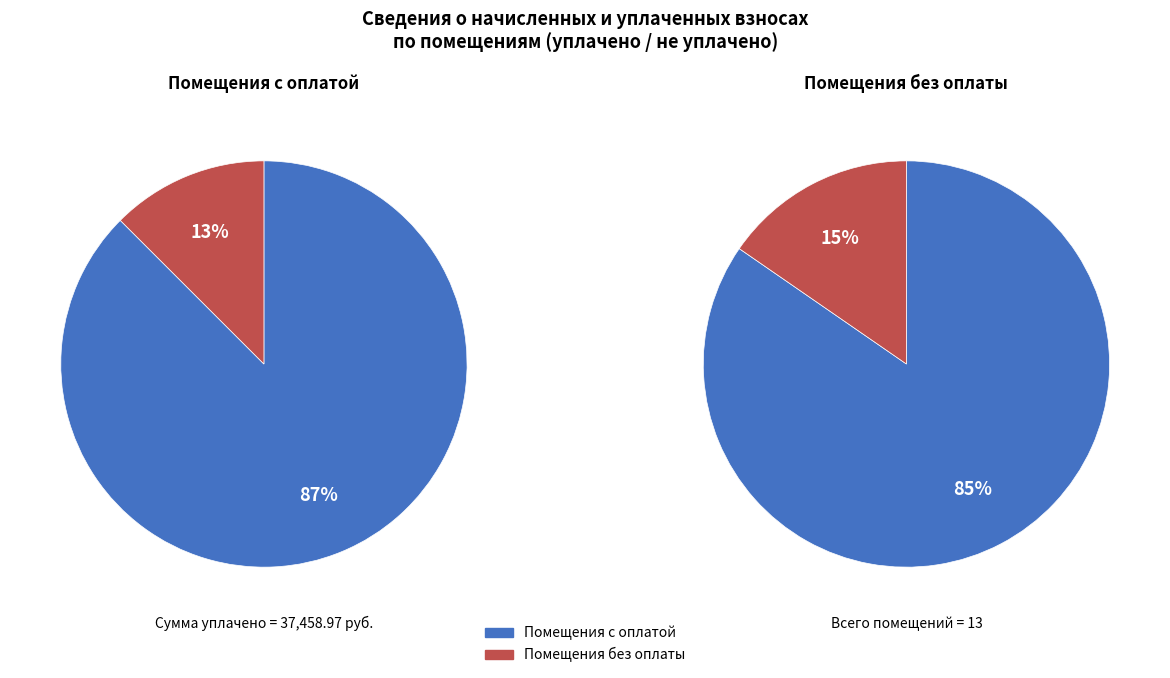

Is it true that 10 is 16% of the pie?

False